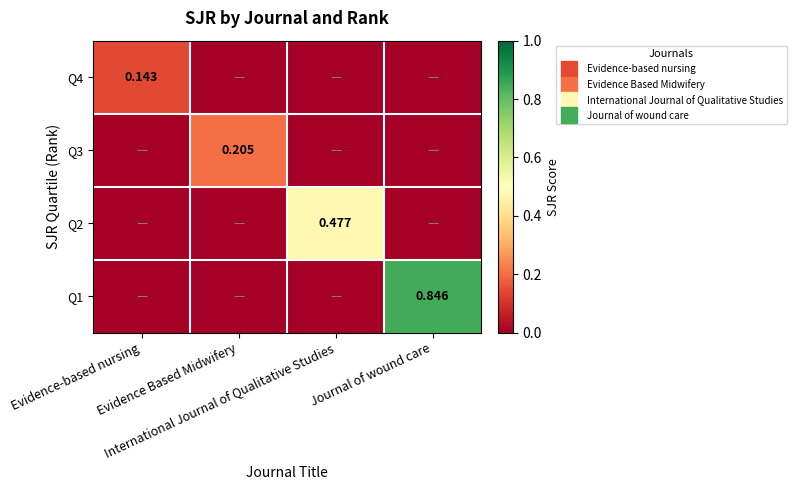

Is the value of Q4 at Evidence Based Midwifery greater than the value of Q3 at Evidence-based nursing?

No